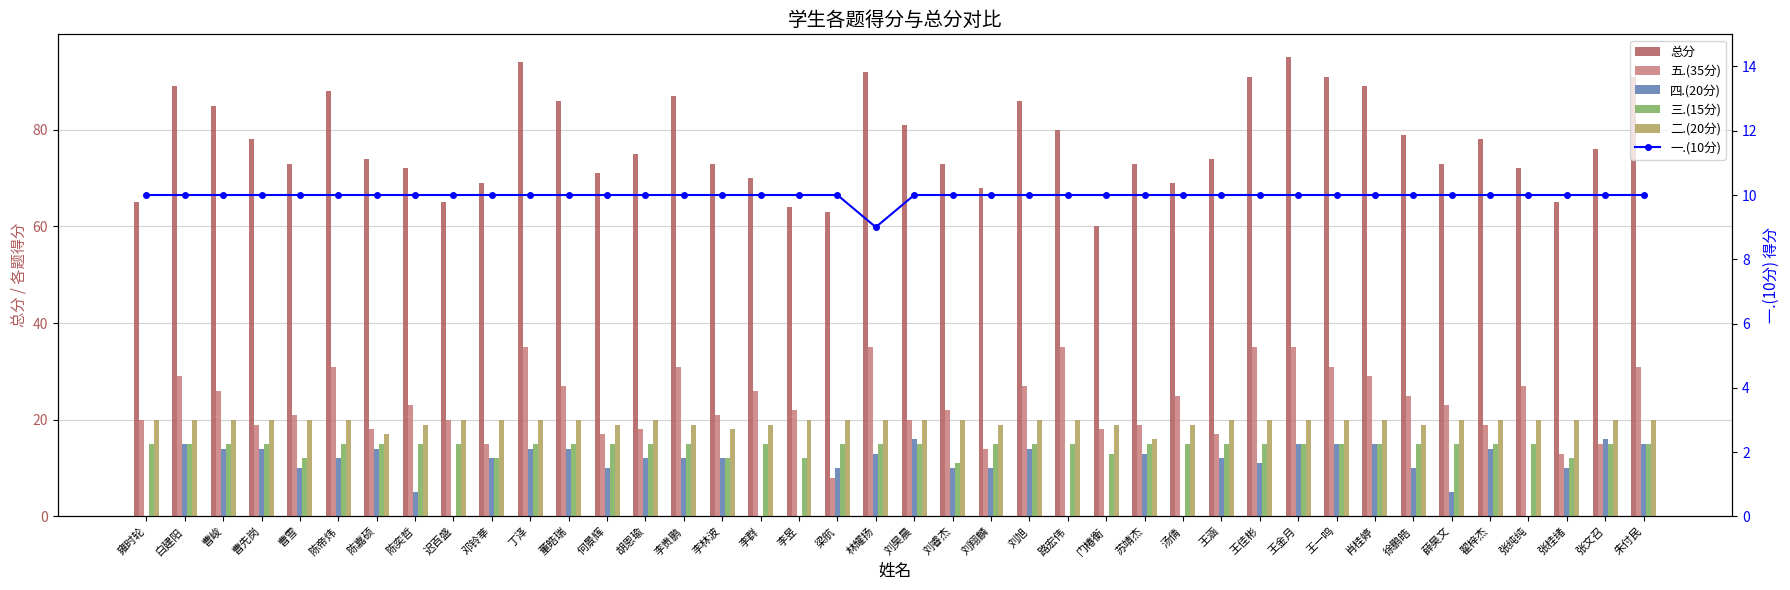

Which series has the largest total across all categories?

总分